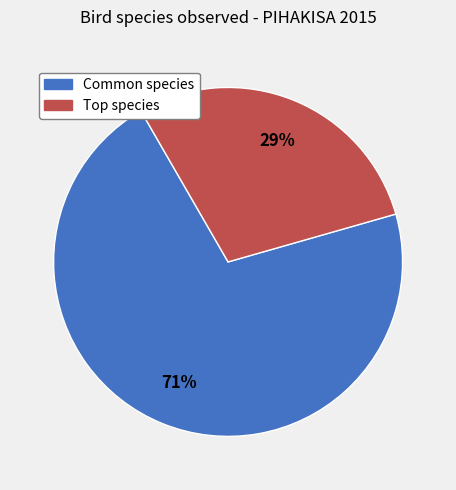

Does any single category account for the majority?

Yes